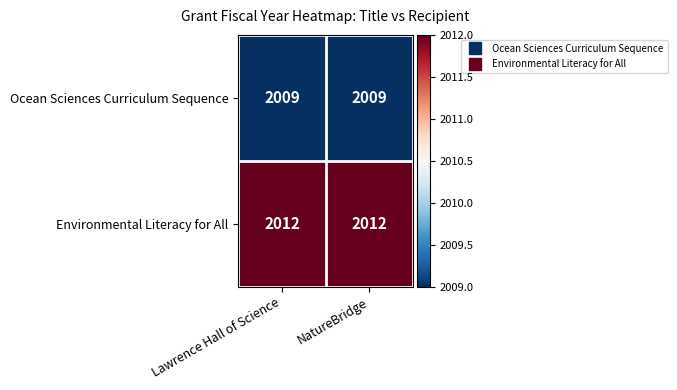

Rank the series at NatureBridge from lowest to highest value.

Ocean Sciences Curriculum Sequence, Environmental Literacy for All